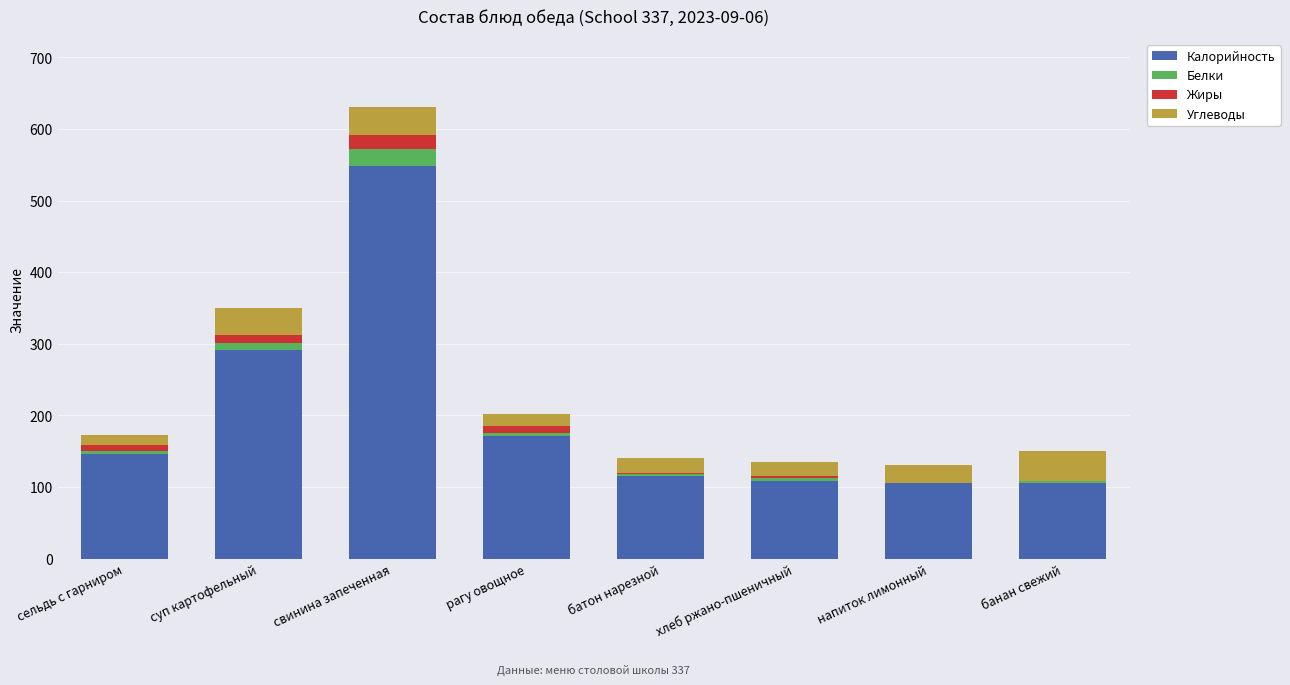

At which category is the sum across all series the highest?

свинина запеченная